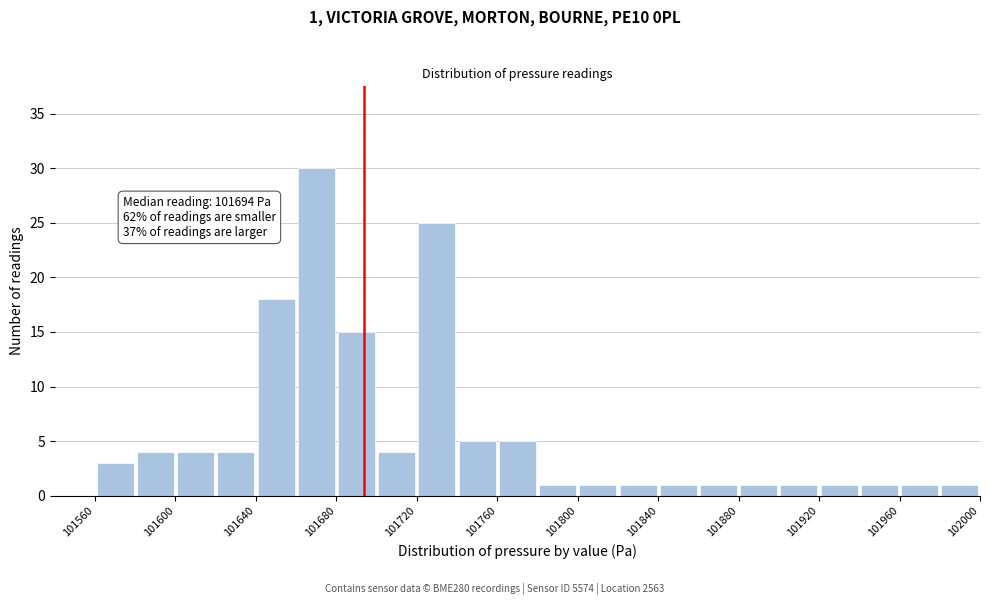

Which range on the x-axis has the tallest bar?

101660 to 101680